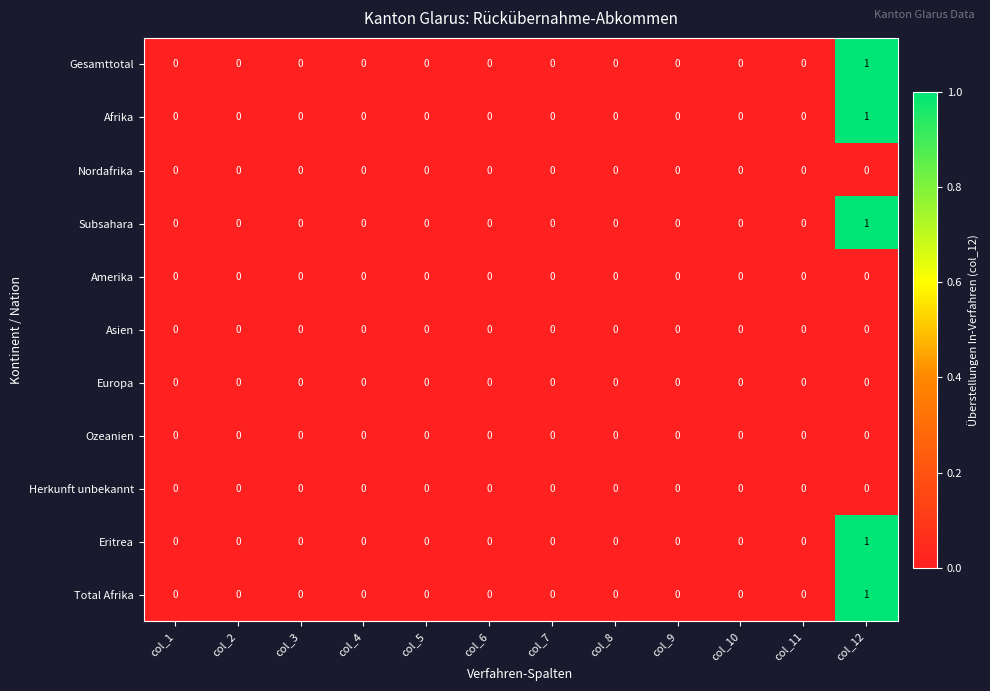

How many data points does each series have?

12